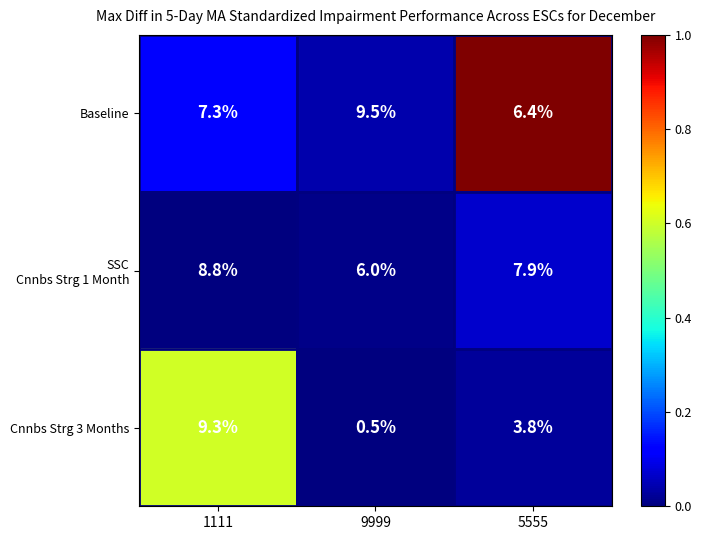

Which series has the widest spread of values?

Cnnbs Strg 3 Months